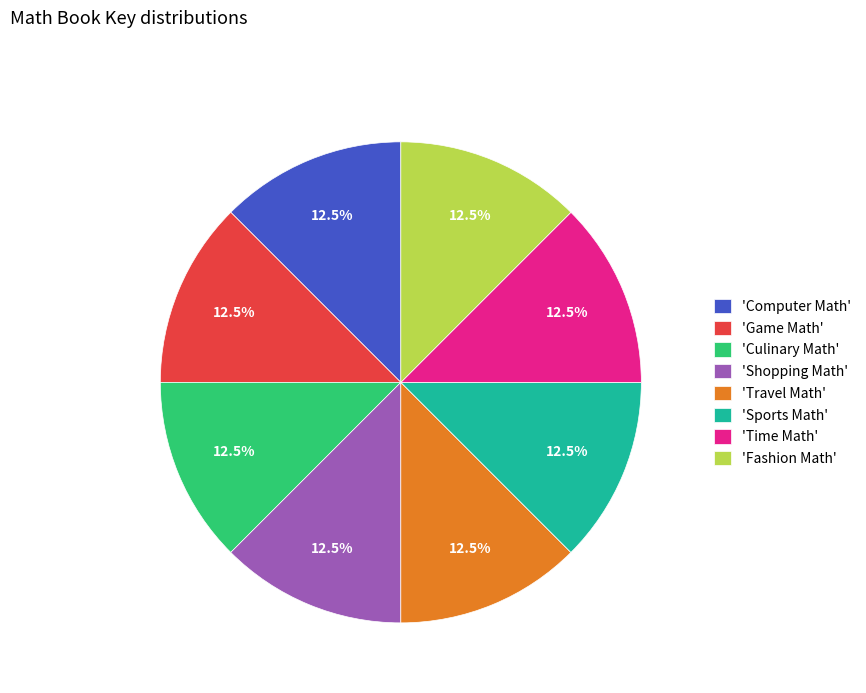

Combined, what portion of the pie is 'Game Math' and 'Culinary Math'?

25.0%